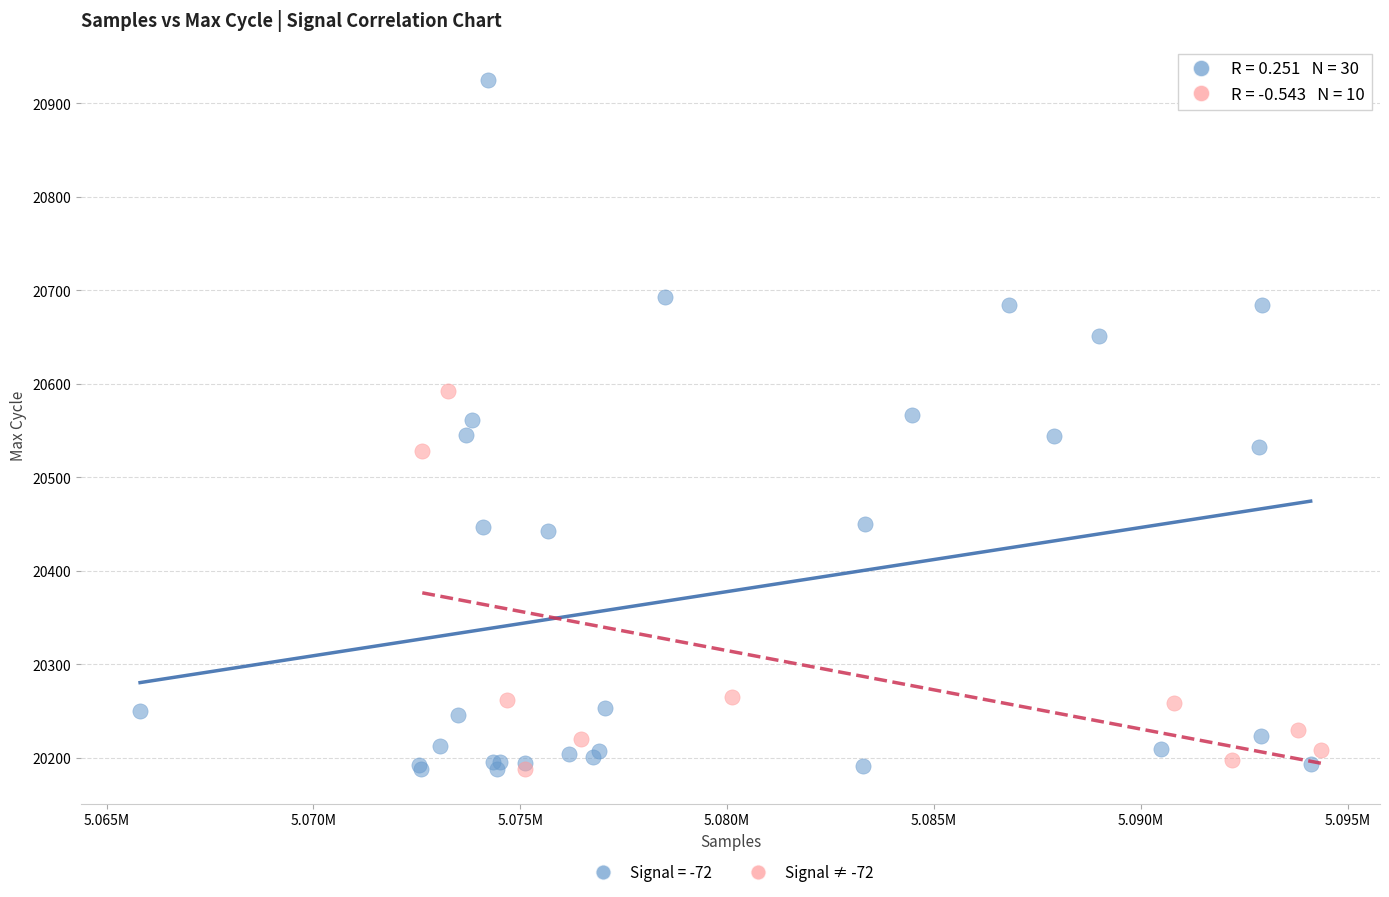

Which series contains the highest Y value?

Signal = -72